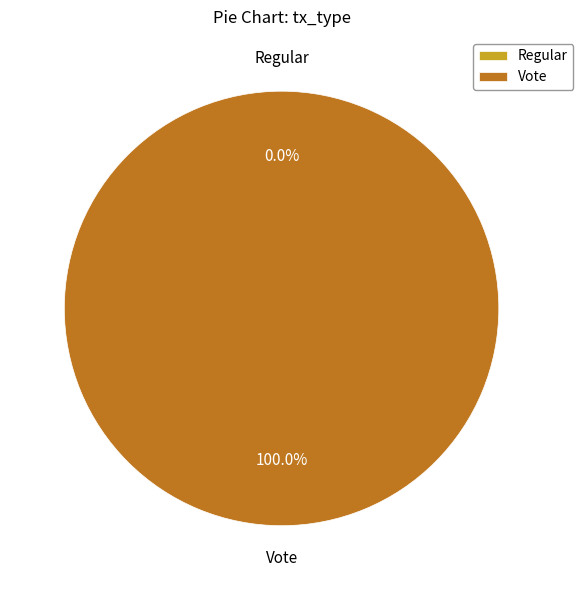

To the nearest percent, what is the difference between the largest and smallest slice percentages?

100%